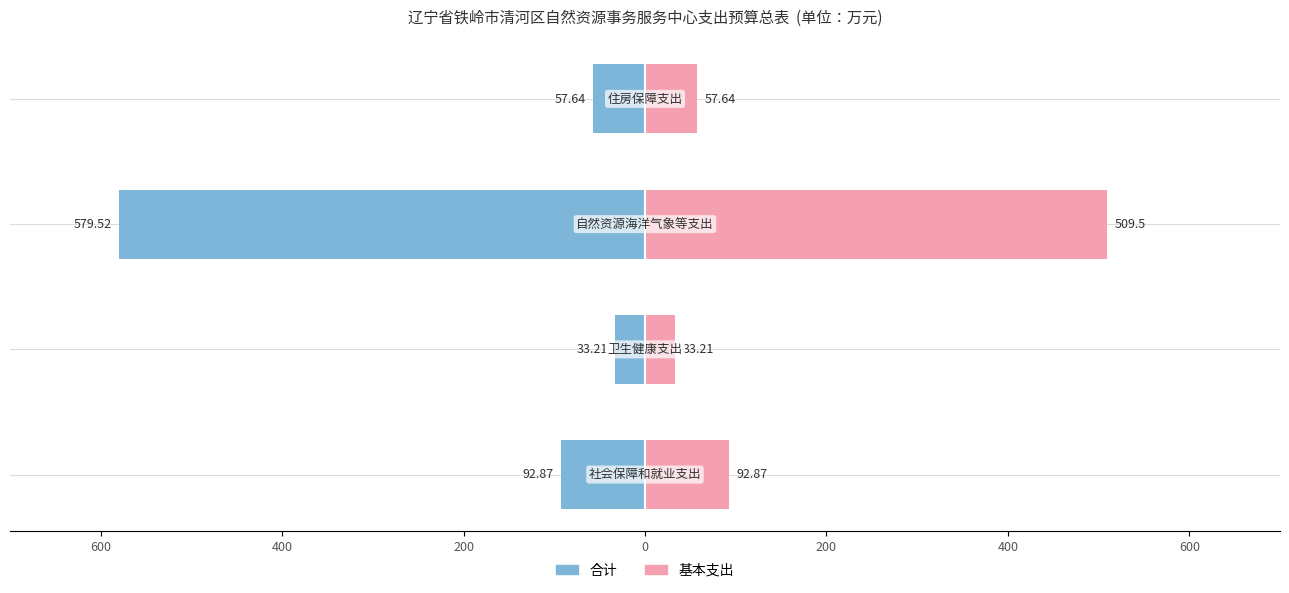

Is the value of 合计 at 0 greater than the value of 基本支出 at 400?

No